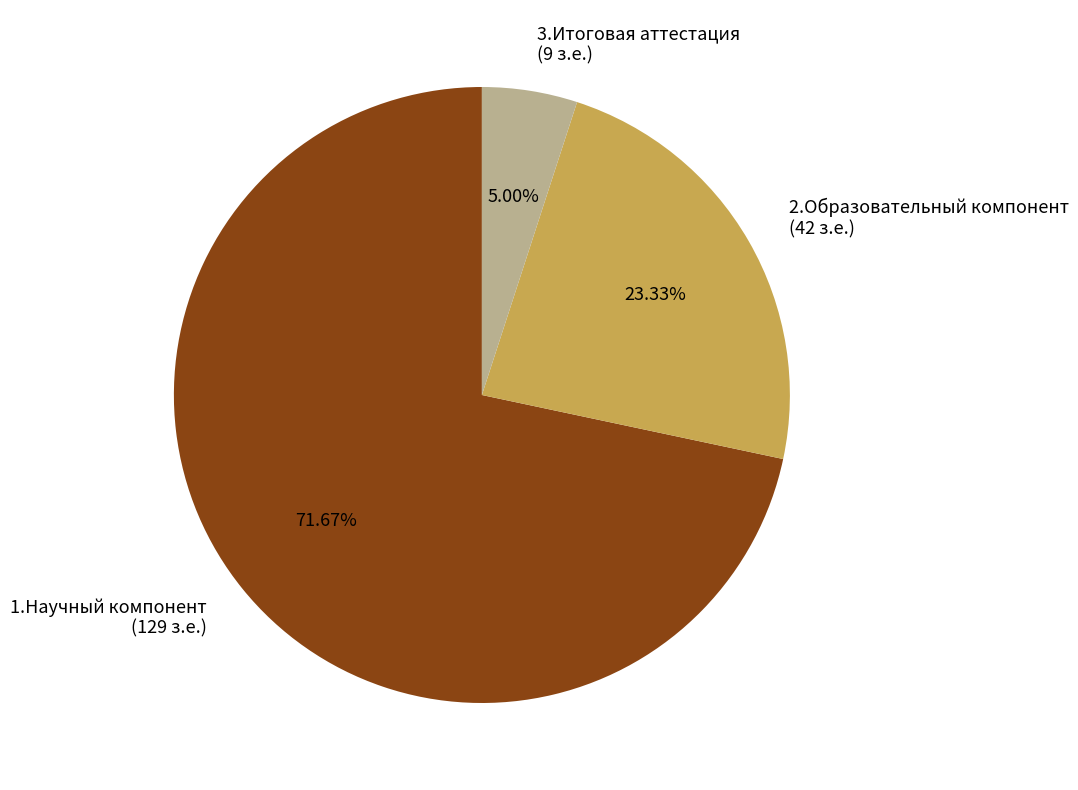

Which category has the smallest portion of the pie?

3.Итоговая аттестация